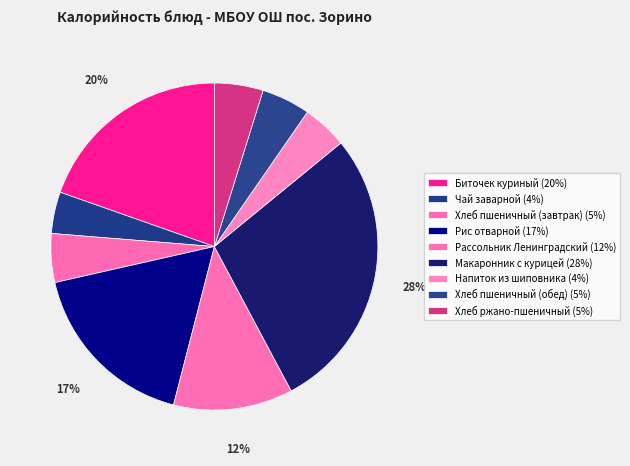

Is Хлеб пшеничный (завтрак) the majority of the pie?

No